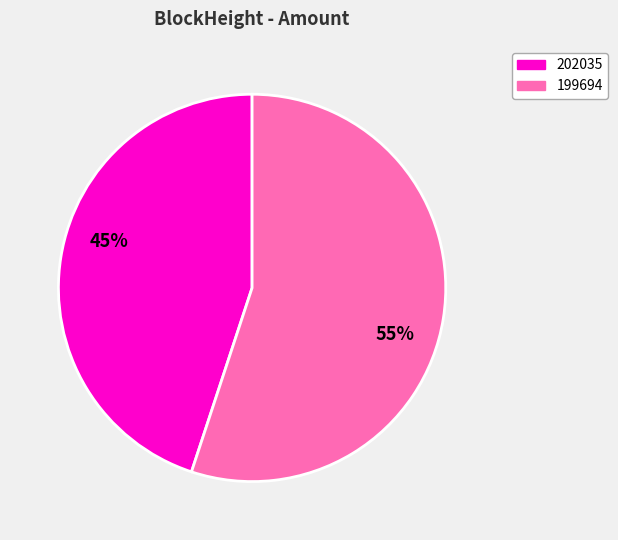

To the nearest percent, what portion does 199694 represent?

55%